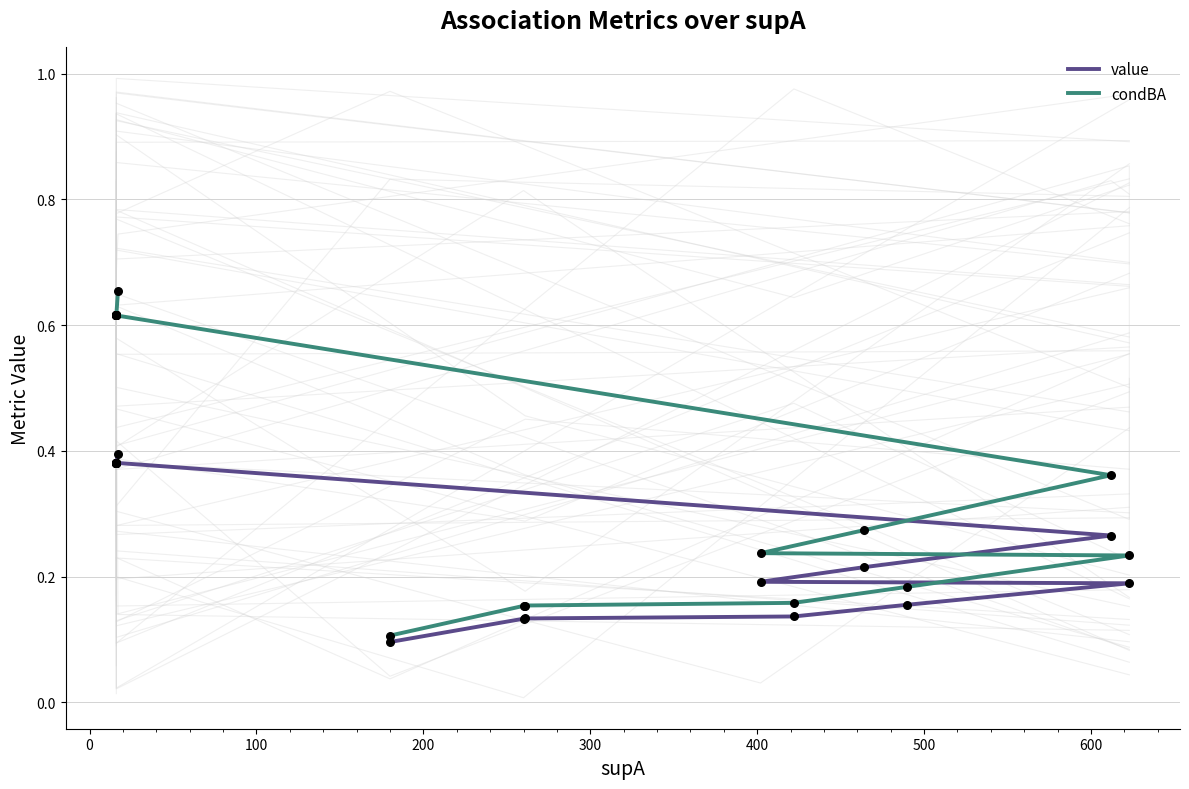

What are all the series names shown in the legend?

value, condBA